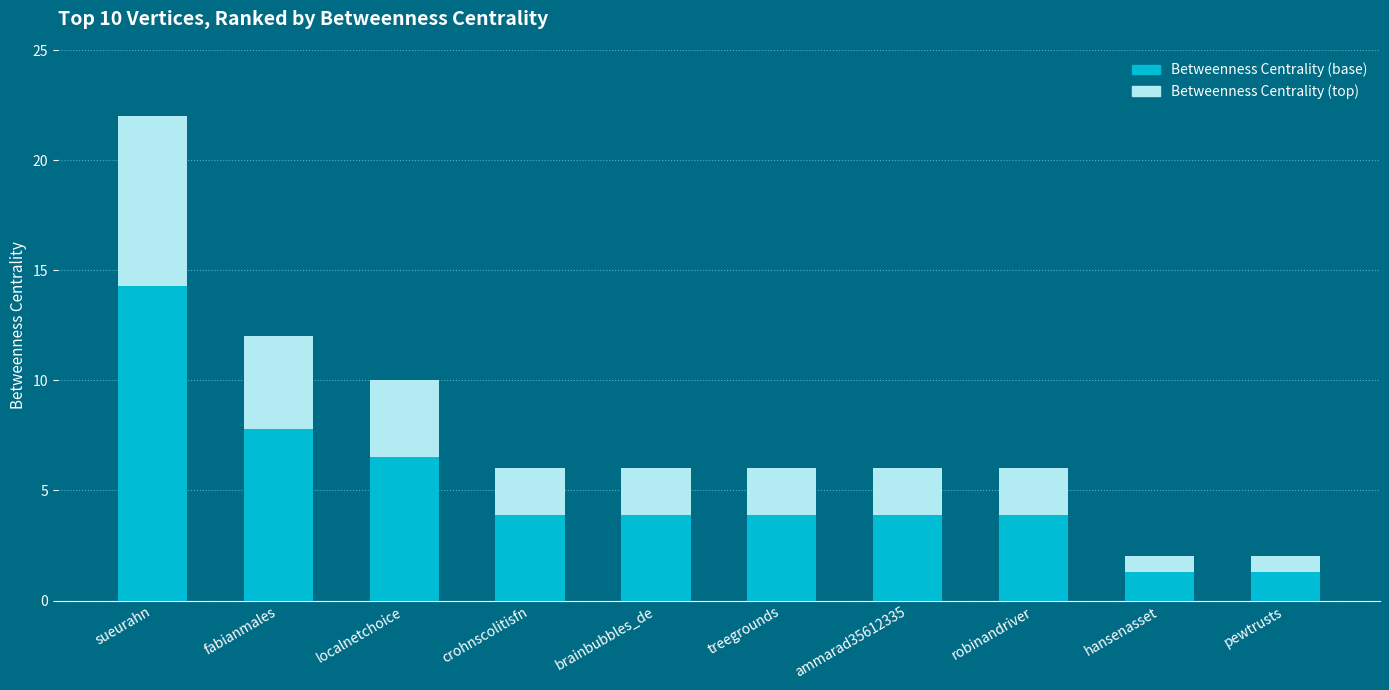

What is the total value across all series at robinandriver?

6.0